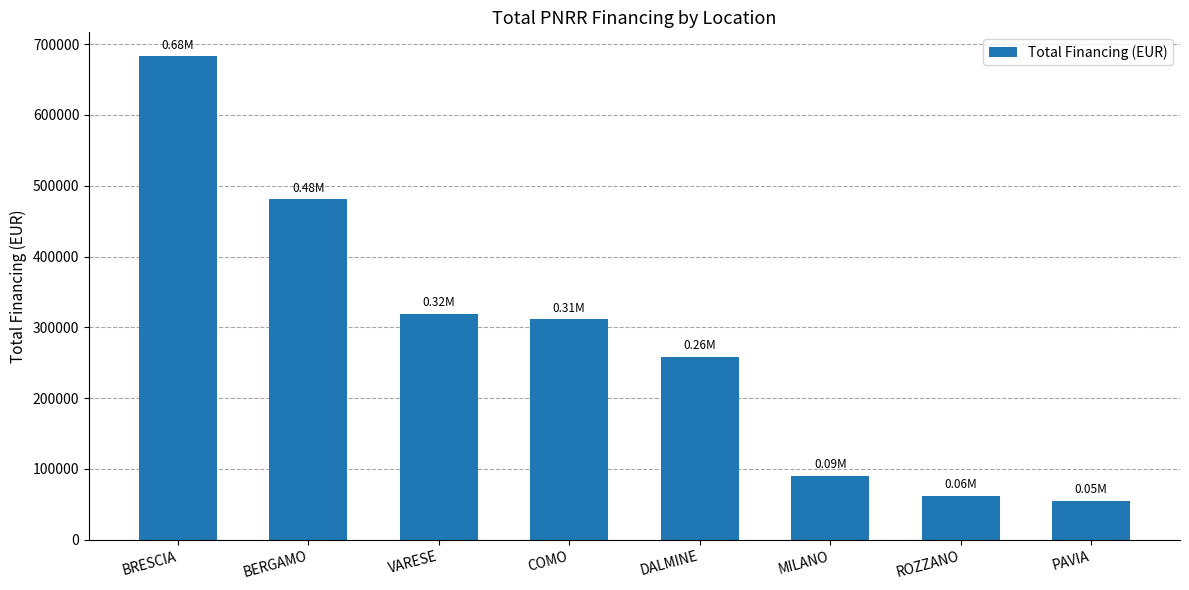

List the labels in order of value, largest first.

BRESCIA, BERGAMO, VARESE, COMO, DALMINE, MILANO, ROZZANO, PAVIA